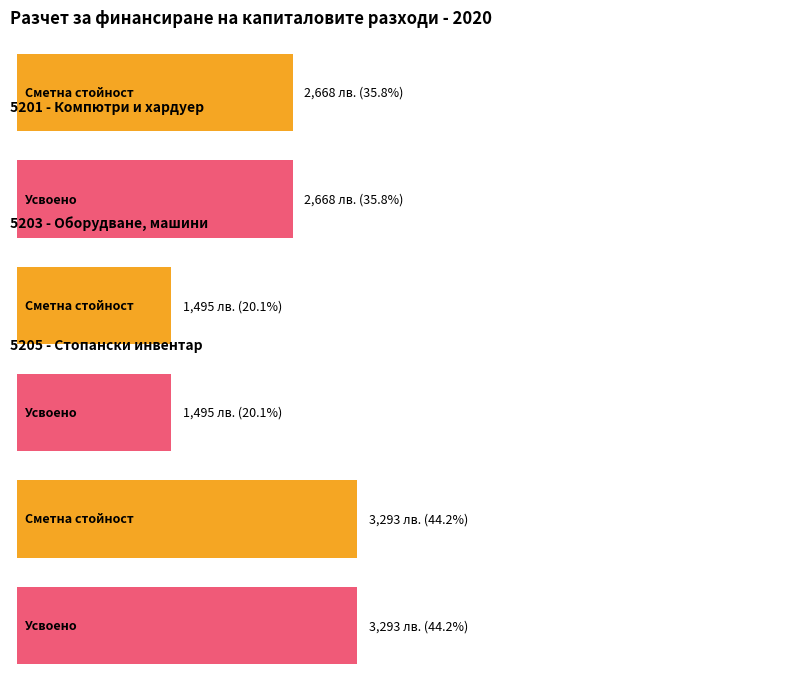

Is it true that Усвоено equals 1495 at придобиване на друго оборудване?

True